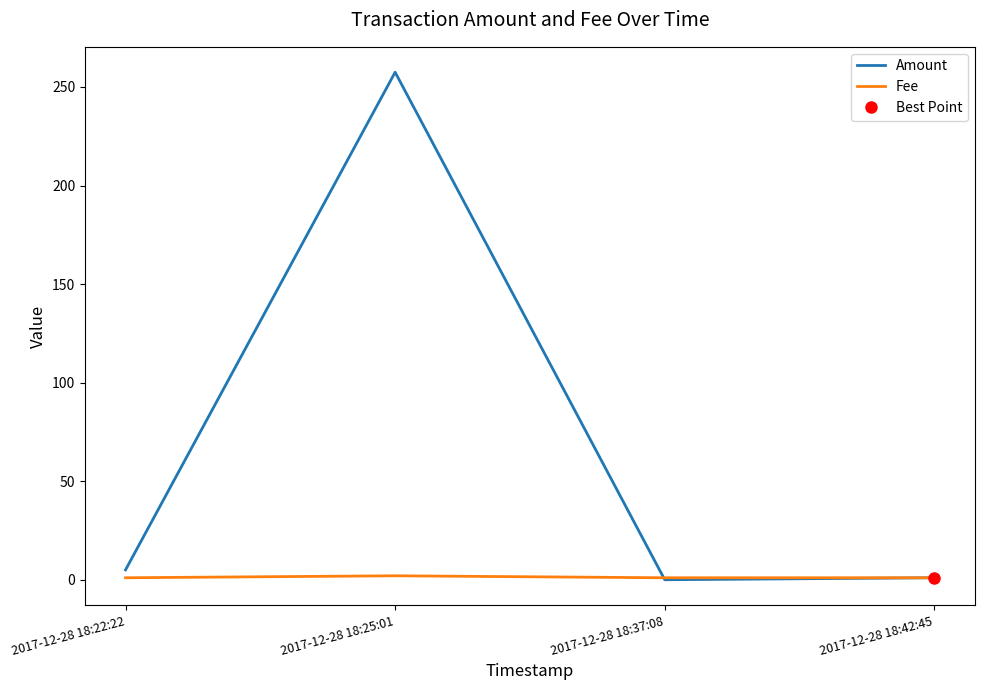

Reading right to left, list all the values displayed in this chart.

Amount: 1.0	0.0	257.5	5.0
Fee: 1.0	1.0	2.0	1.0